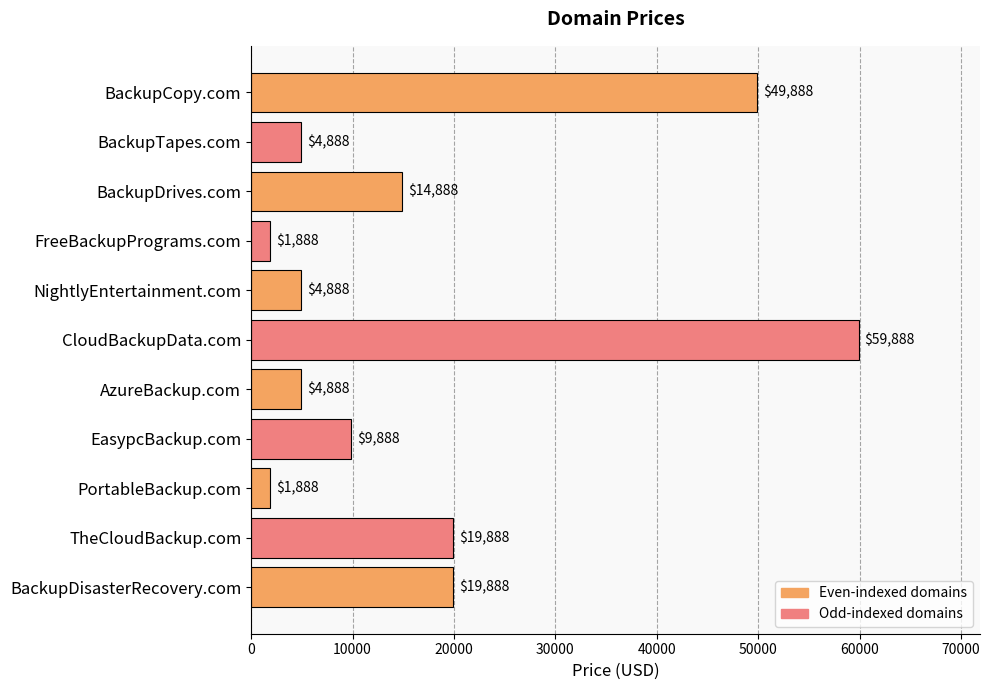

What is the label of the 4th bar from the bottom?

EasypcBackup.com